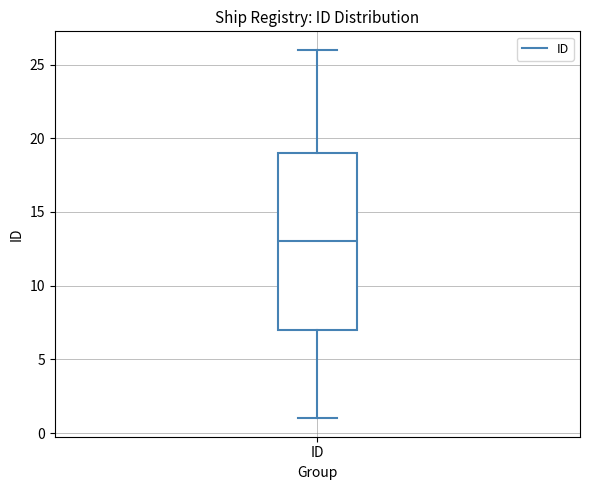

Where does the median line of the box for ID sit on the y-axis? The values are not printed on the chart, so give them approximately, as read against the axis.

13